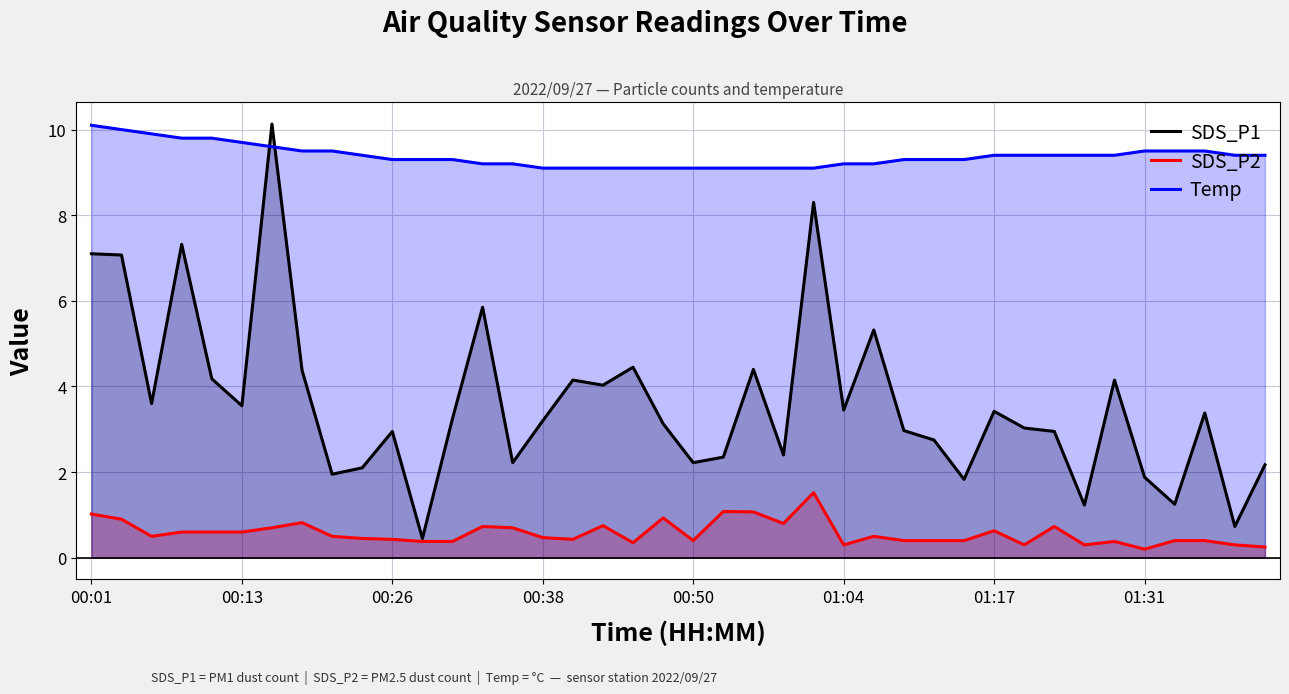

How many interior local valleys does the SDS_P1 series have?

13